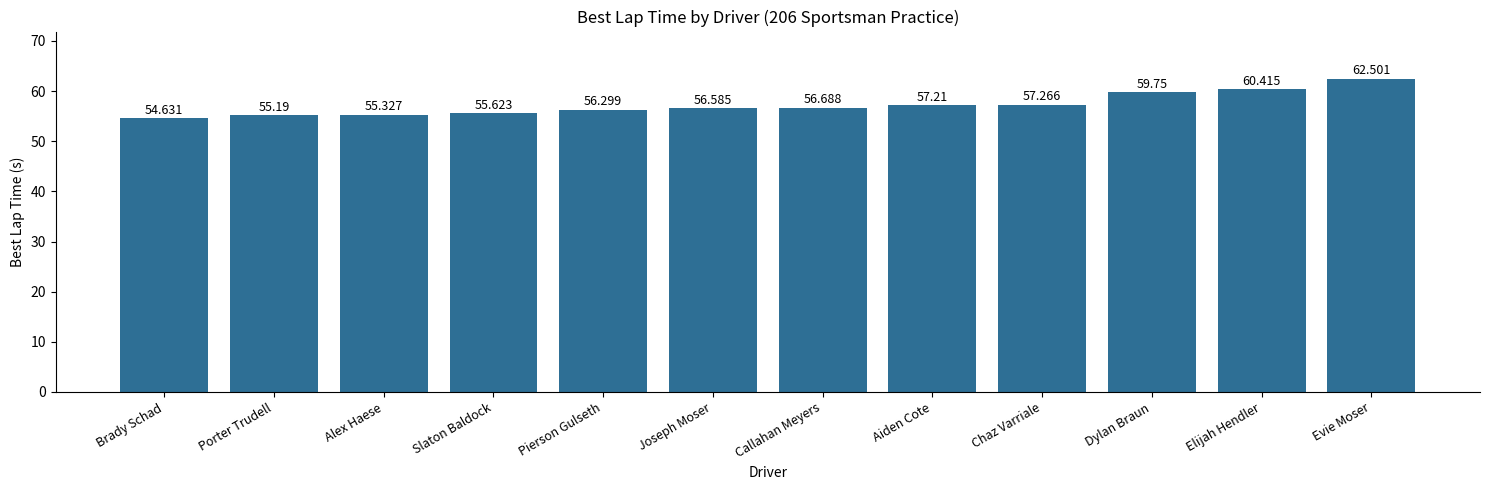

Reading left to right, transcribe all the data shown in this chart.

Brady Schad=54.6	Porter Trudell=55.2	Alex Haese=55.3	Slaton Baldock=55.6	Pierson Gulseth=56.3	Joseph Moser=56.6	Callahan Meyers=56.7	Aiden Cote=57.2	Chaz Varriale=57.3	Dylan Braun=59.8	Elijah Hendler=60.4	Evie Moser=62.5